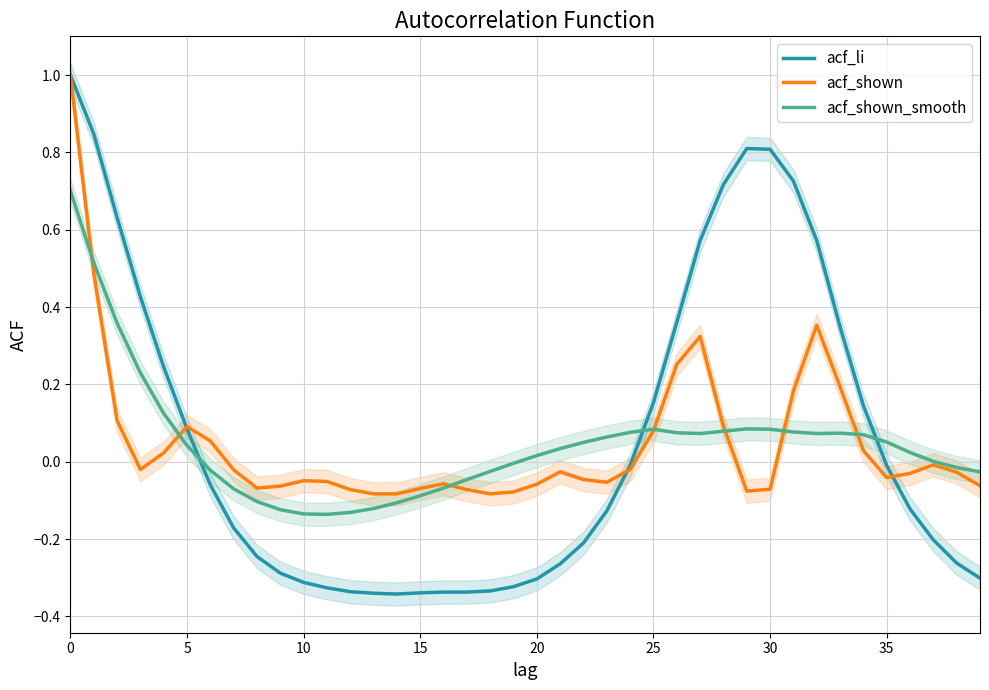

At how many categories does at least one series exceed 0?

25